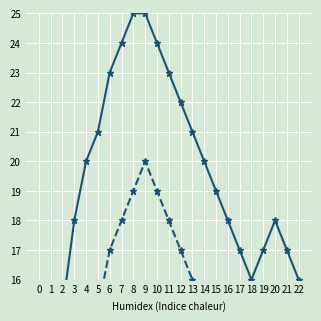

What is the maximum value shown in the chart?

25